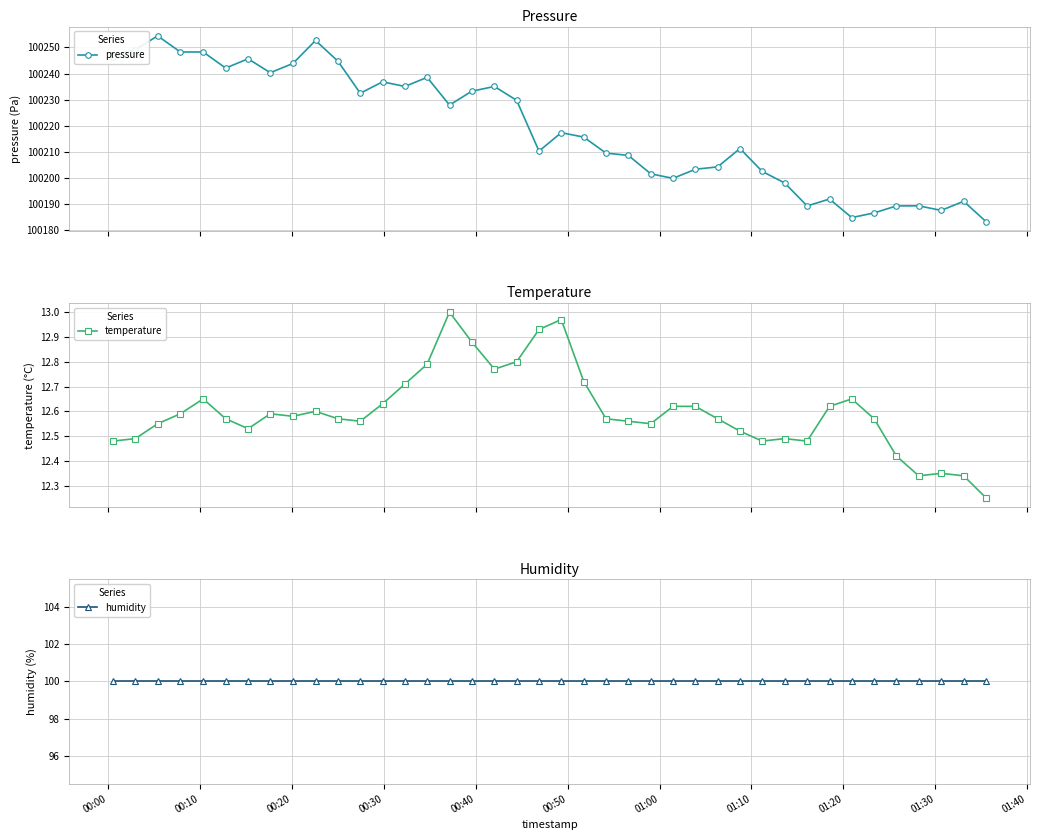

How many lines are shown in the chart?

3